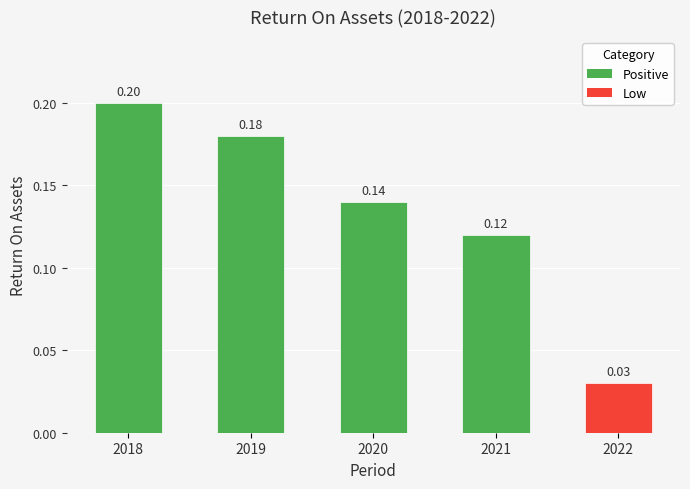

What is the sum of the values at 2021 and 2020?

0.3